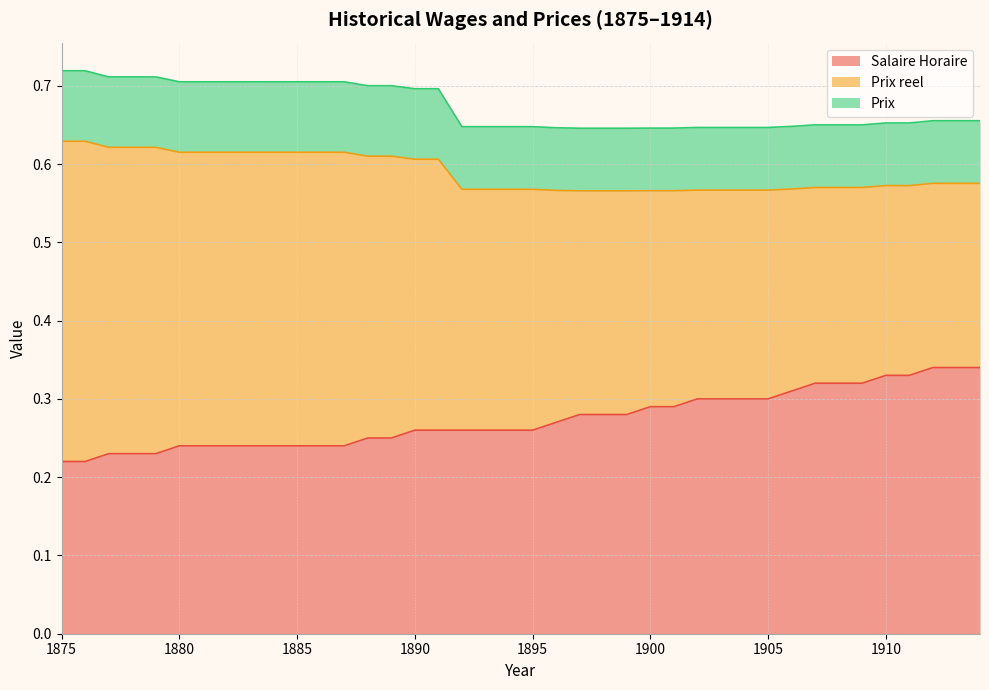

True or false: Prix and Salaire Horaire intersect in this chart.

False